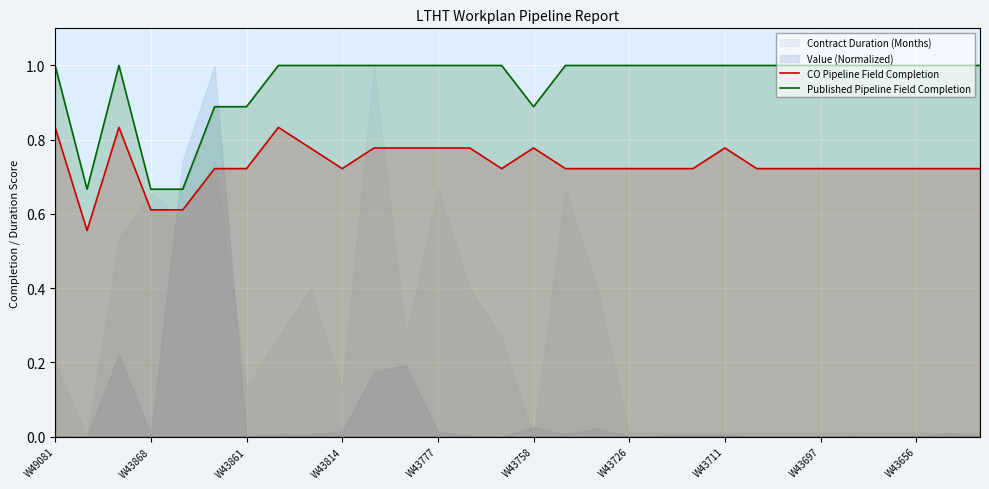

What is the difference between the maximum and second lowest values in the CO Pipeline Field Completion series?

0.2